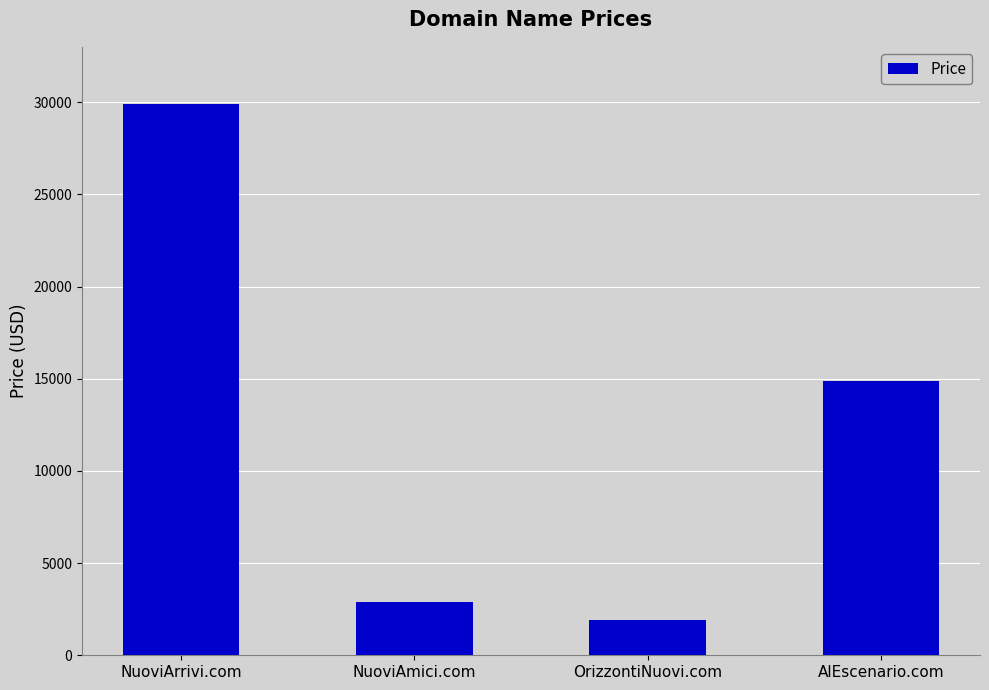

Approximately how many times larger is the value at NuoviArrivi.com compared to AlEscenario.com?

2.0